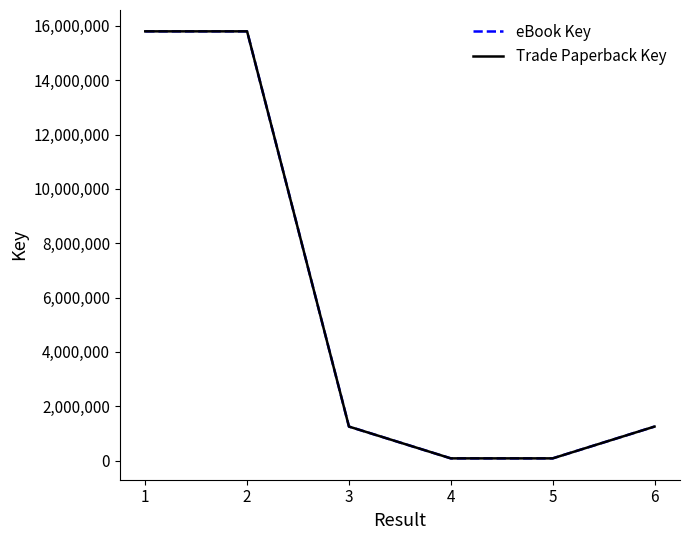

Does the chart have visible grid lines?

No